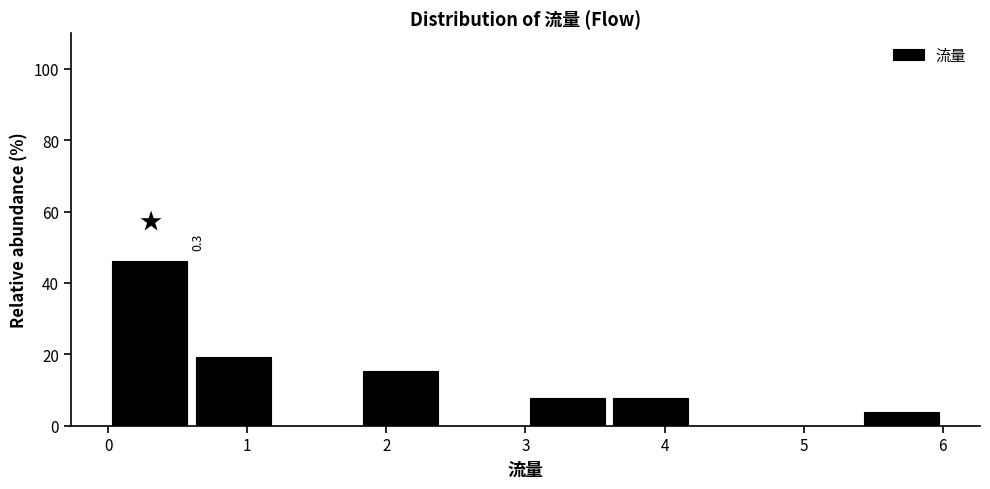

Over which range of the x-axis is the bar tallest?

0.0 to 0.6